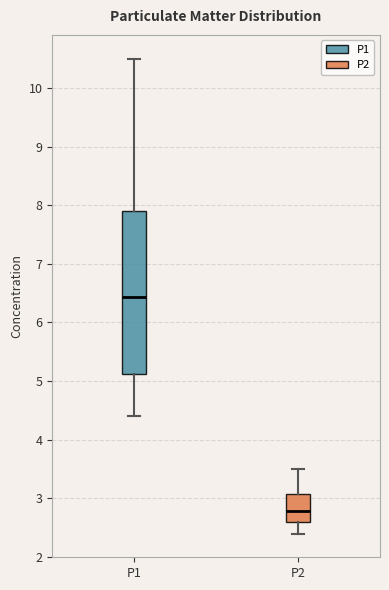

Reading left to right, read every box against the y-axis: the position of its median line, the range the box covers, and the ends of its whiskers. The values are not printed on the chart, so give them approximately, as read against the axis.

P1: median 6.4, box 5.1 to 7.9, whiskers 4.4 to 10.5
P2: median 2.8, box 2.6 to 3.1, whiskers 2.4 to 3.5